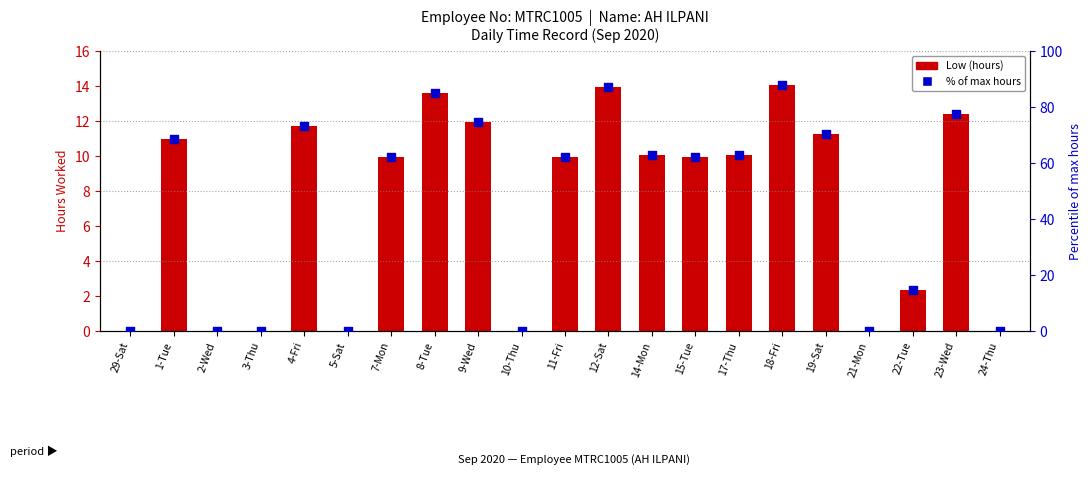

What are all the series names shown in the legend?

Low (hours), % of max hours